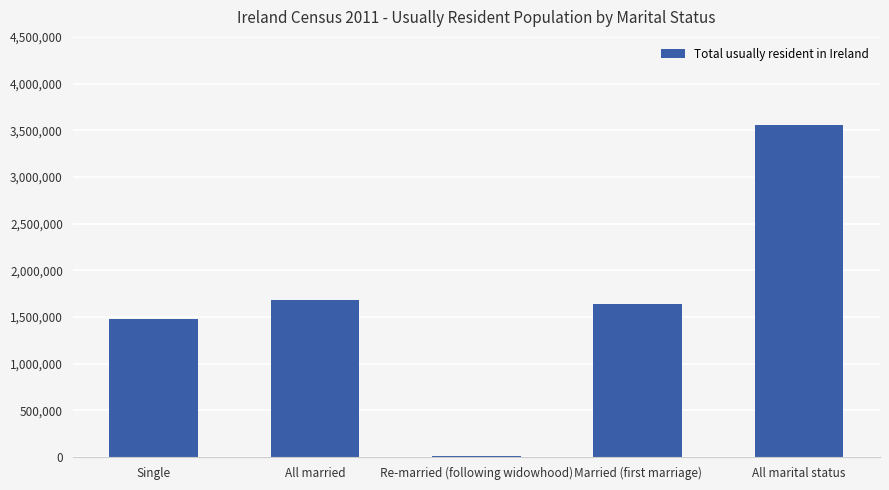

Is it true that the value at Single is 825304?

False